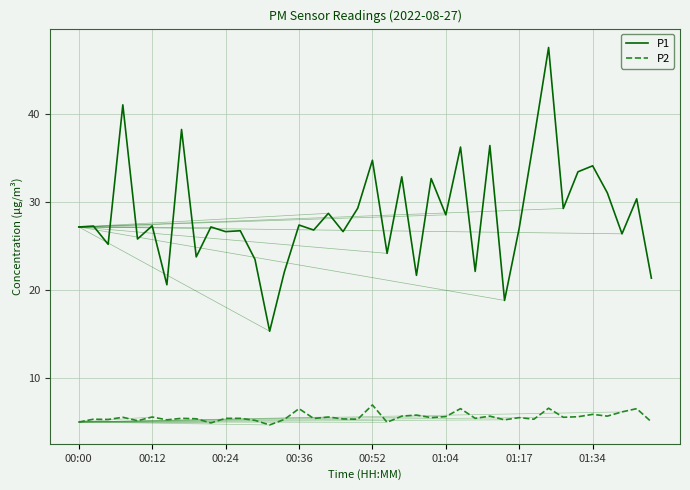

Which series has the largest total across all categories?

P1